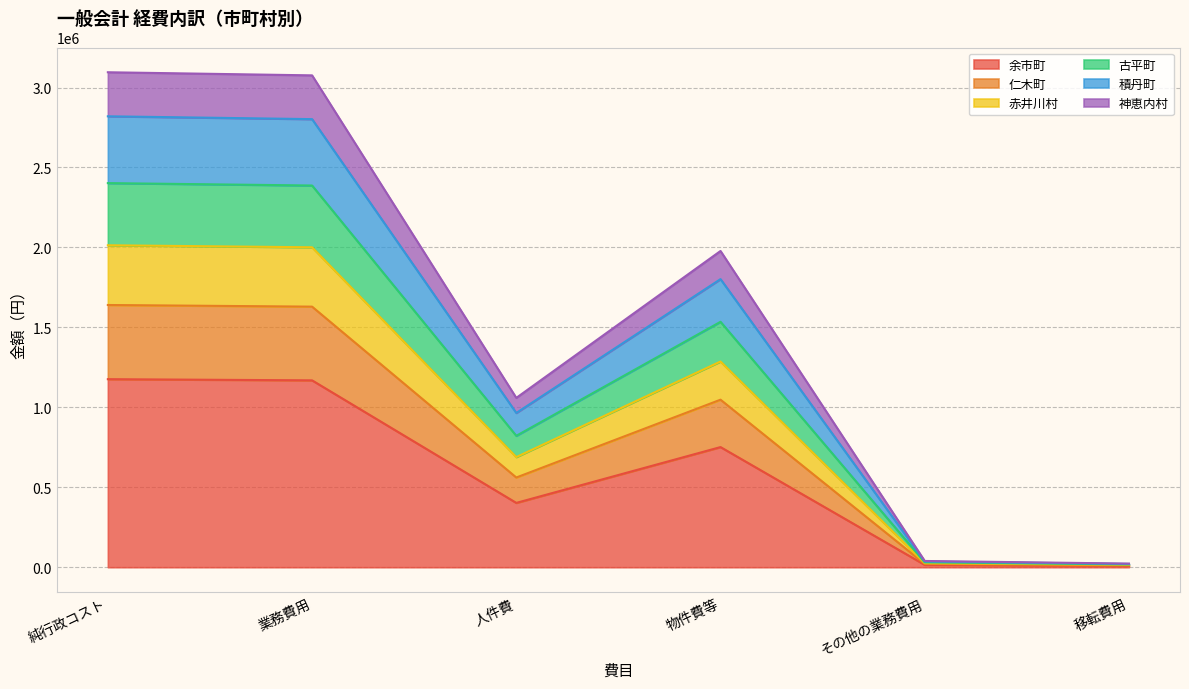

True or false: 余市町 has a value of 569995 at 業務費用.

False